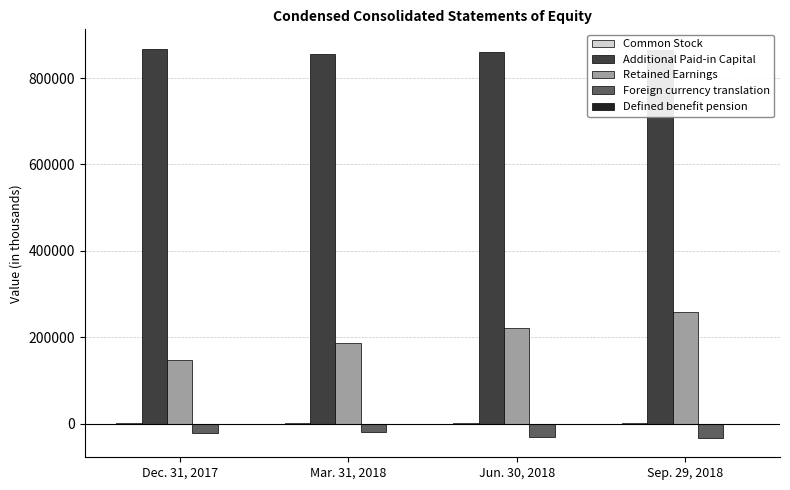

Are the bars grouped side by side (vs. stacked)?

Yes